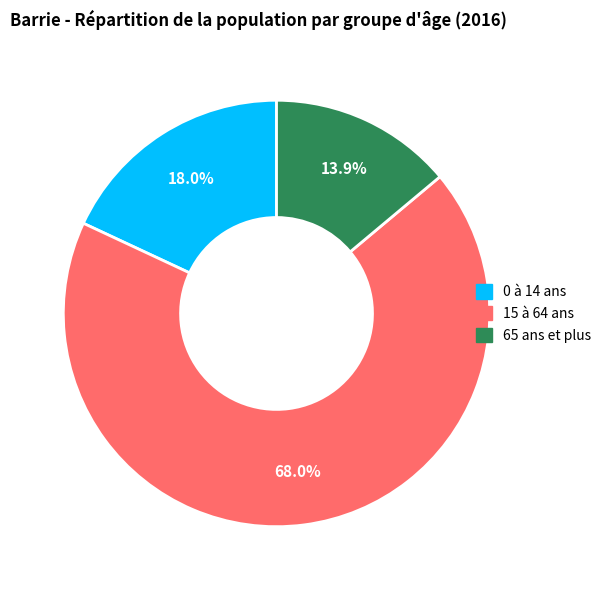

What percentage is the 0 à 14 ans slice, to the nearest percent?

18%